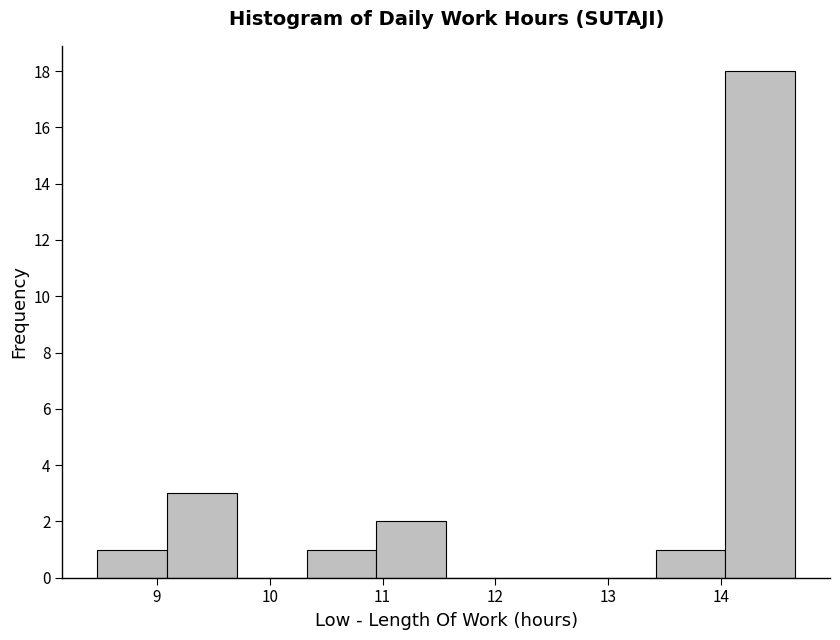

How tall is the bar that spans 14.0 to 14.7 on the x-axis? Neither the bar edges nor the heights are printed on the chart, so give them approximately, as read against the axes.

18